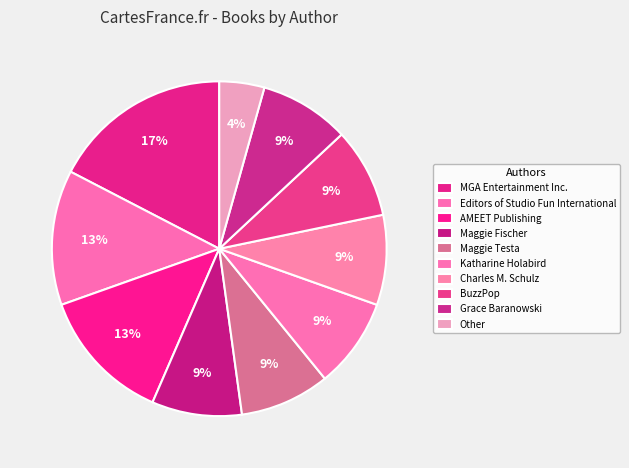

Count the number of slices in the pie.

10